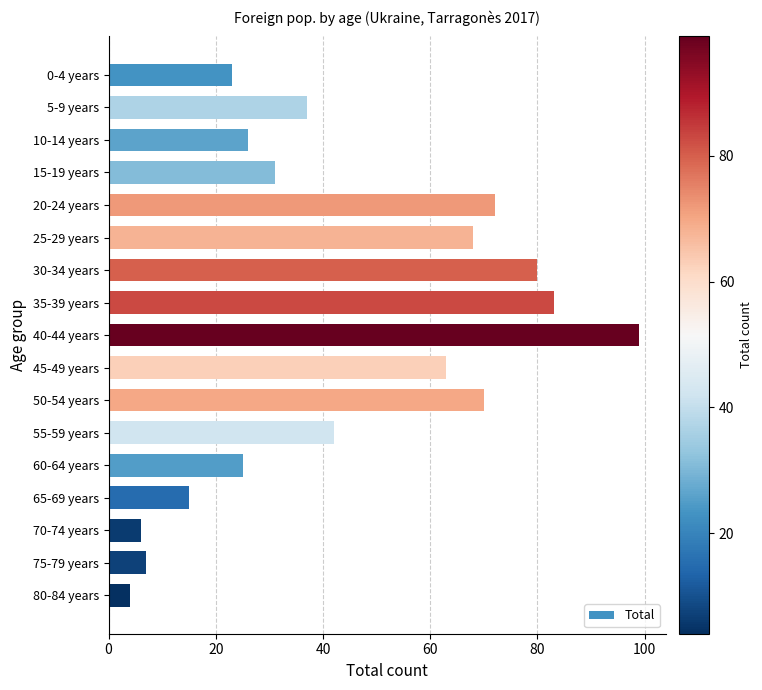

Rank the categories by value from lowest to highest.

80-84 years, 70-74 years, 75-79 years, 65-69 years, 0-4 years, 60-64 years, 10-14 years, 15-19 years, 5-9 years, 55-59 years, 45-49 years, 25-29 years, 50-54 years, 20-24 years, 30-34 years, 35-39 years, 40-44 years